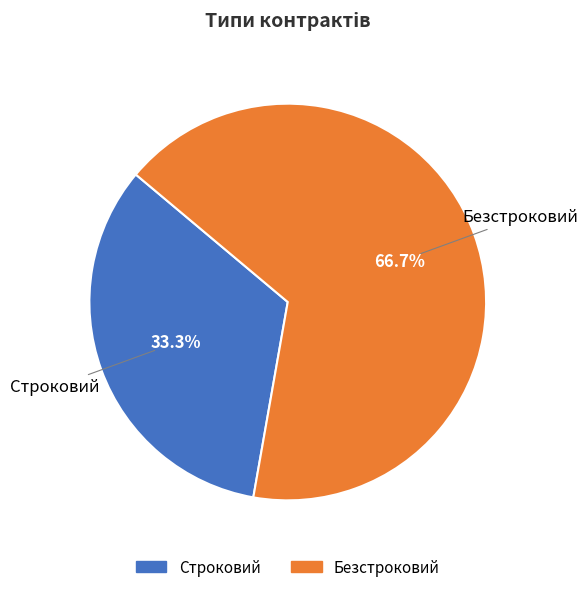

Which category has the smallest portion of the pie?

Строковий